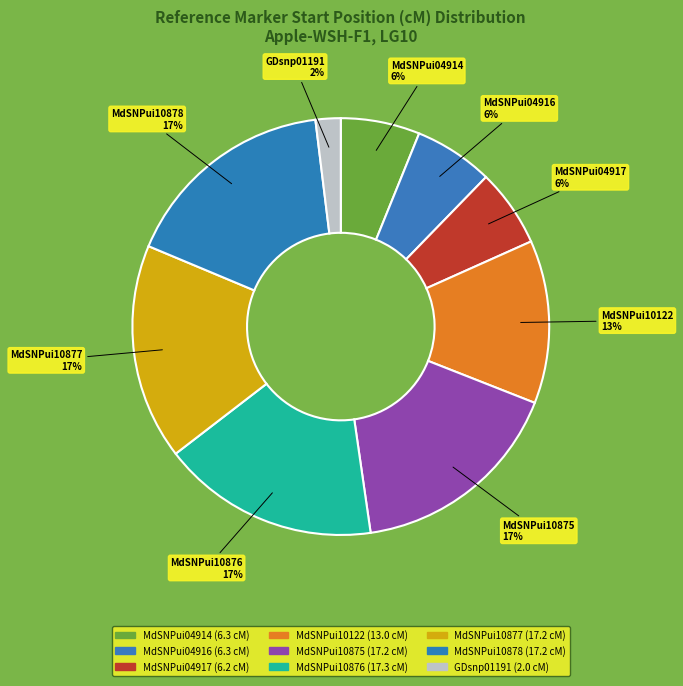

Is it true that MdSNPui10875 is 17% of the pie?

True